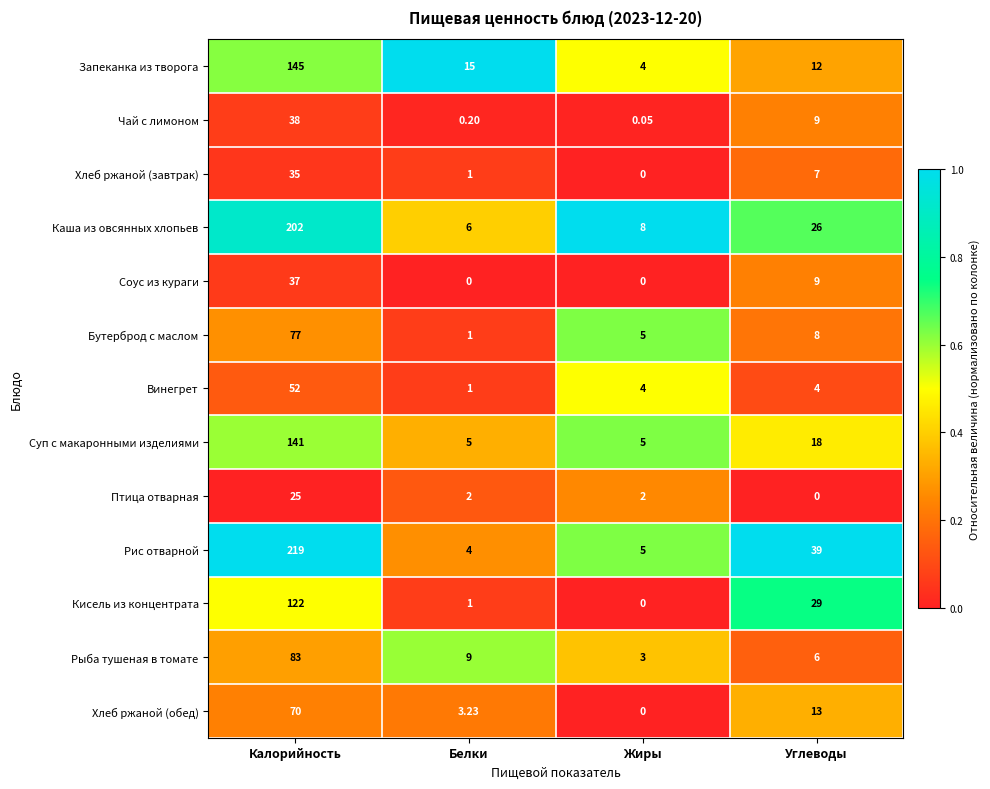

Which series has the widest spread of values?

Рис отварной